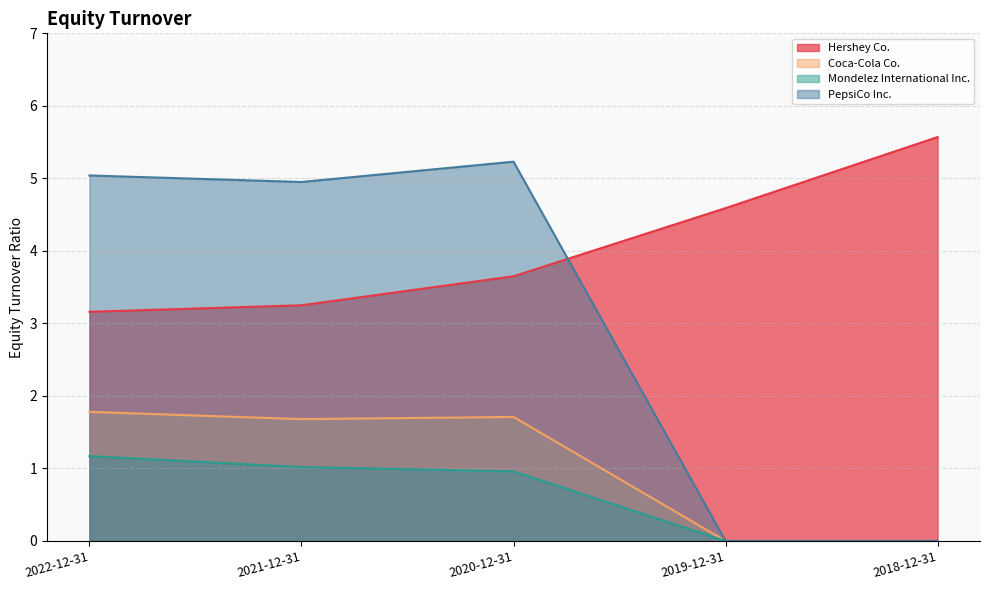

Reading left to right, list all the values displayed in this chart.

Hershey Co.: 3.2	3.2	3.6	4.6	5.6
Coca-Cola Co.: 1.8	1.7	1.7	0.0	0.0
Mondelez International Inc.: 1.2	1.0	1.0	0.0	0.0
PepsiCo Inc.: 5.0	5.0	5.2	0.0	0.0